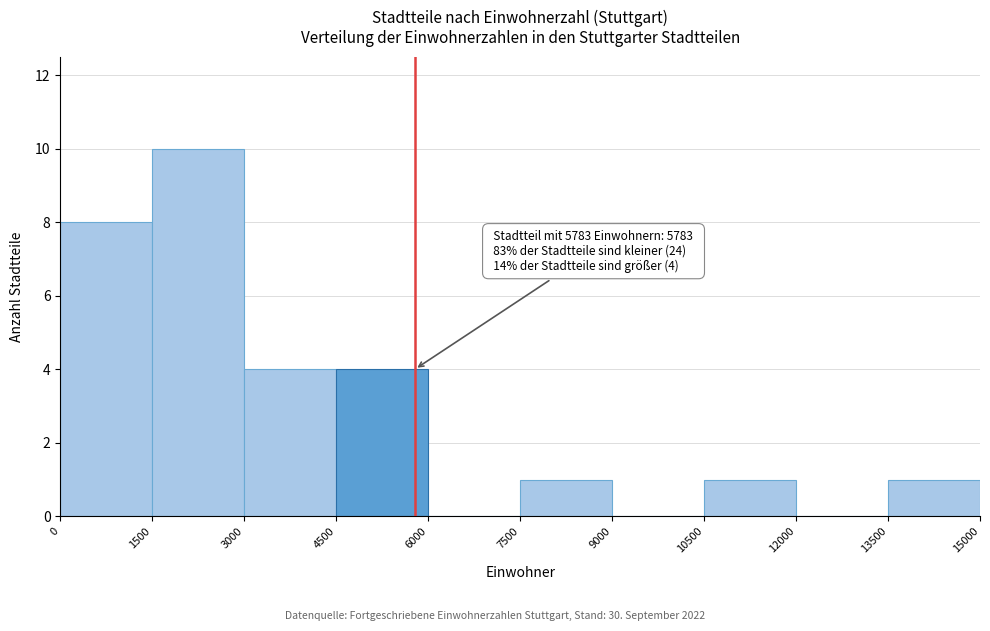

Which range on the x-axis has the tallest bar?

1500 to 3000